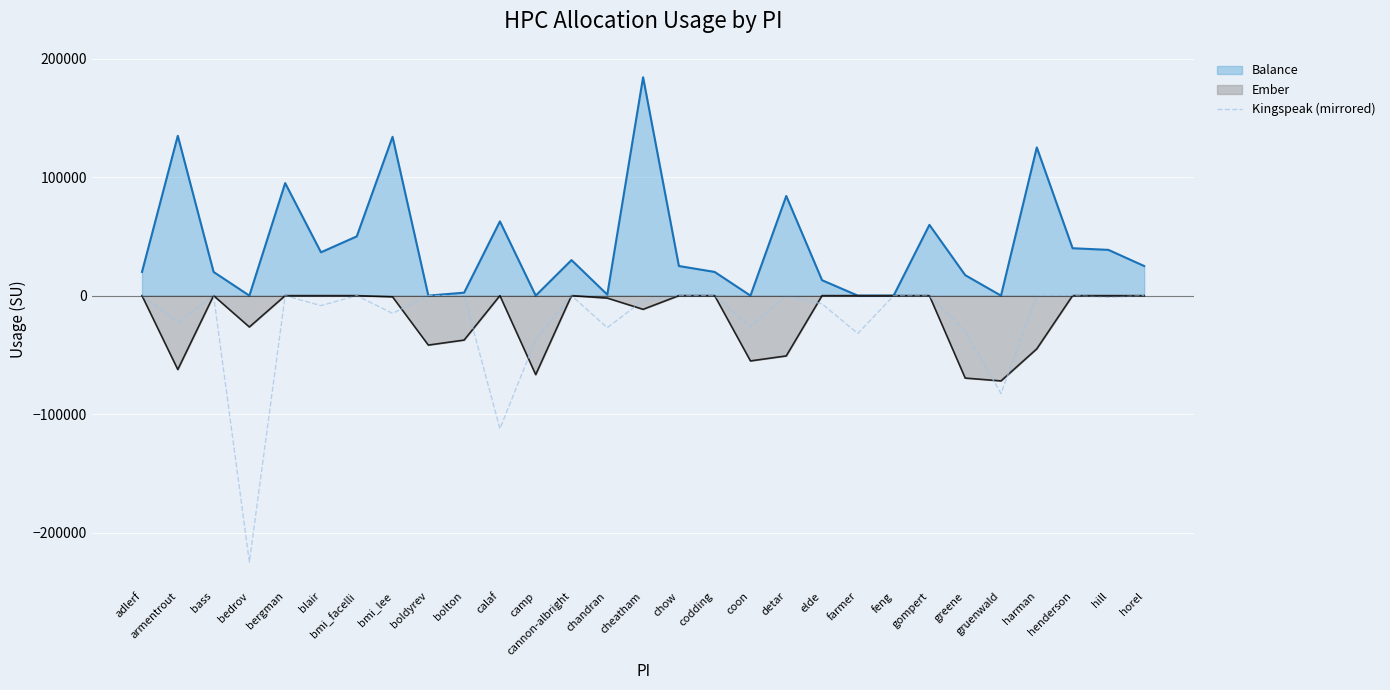

How many values are below zero?

17